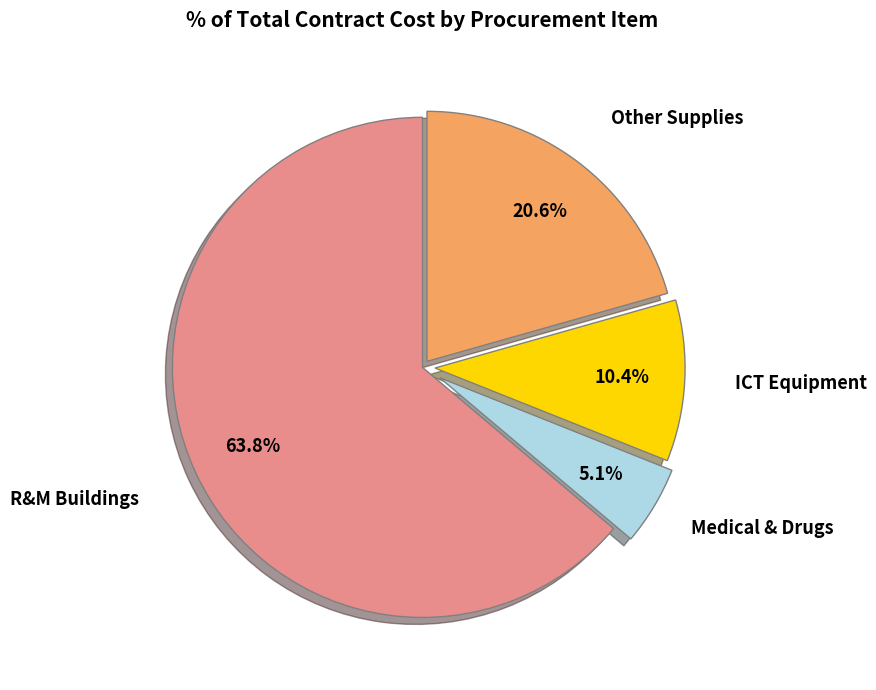

Does any single category account for the majority?

Yes